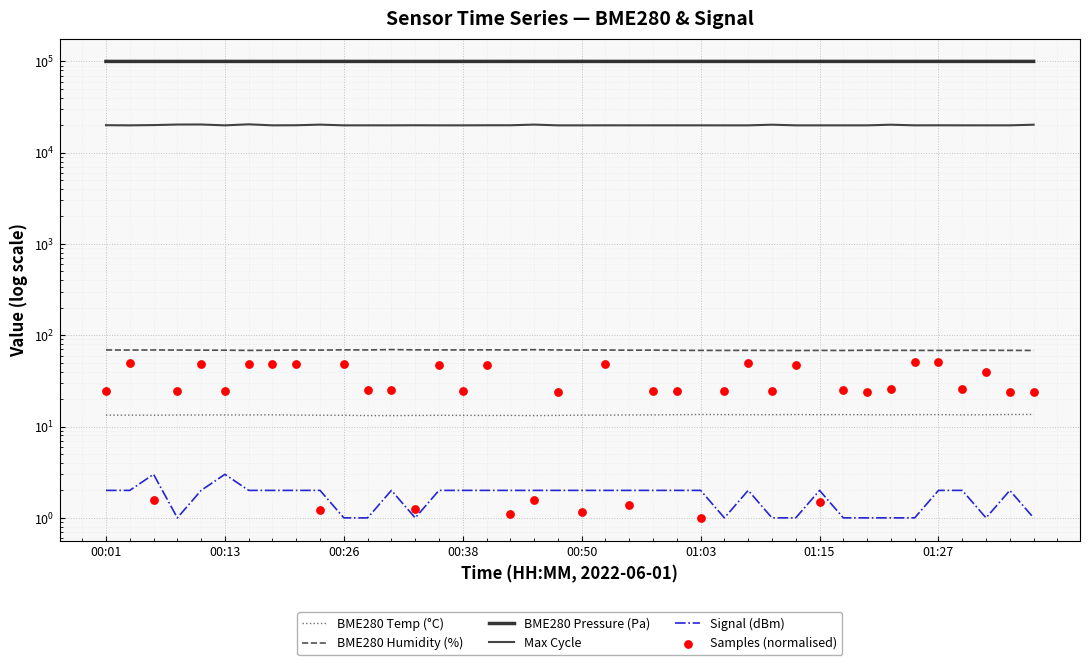

Is the value of Max Cycle at 16 greater than the value of Samples (normalised) at 34?

Yes